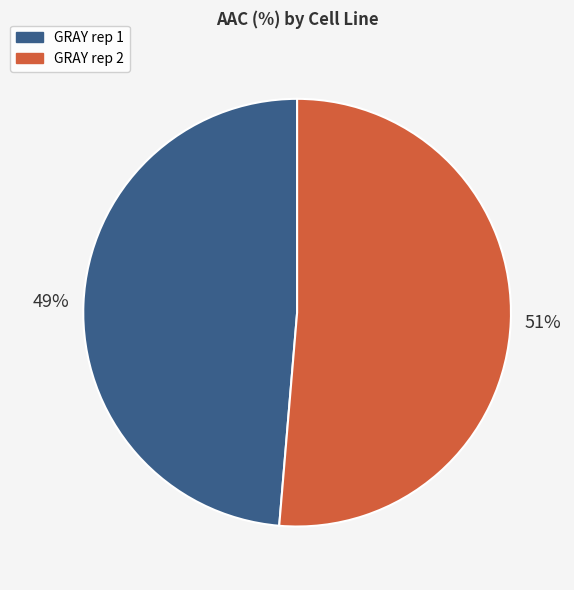

To the nearest percent, what portion does GRAY rep 2 represent?

51%